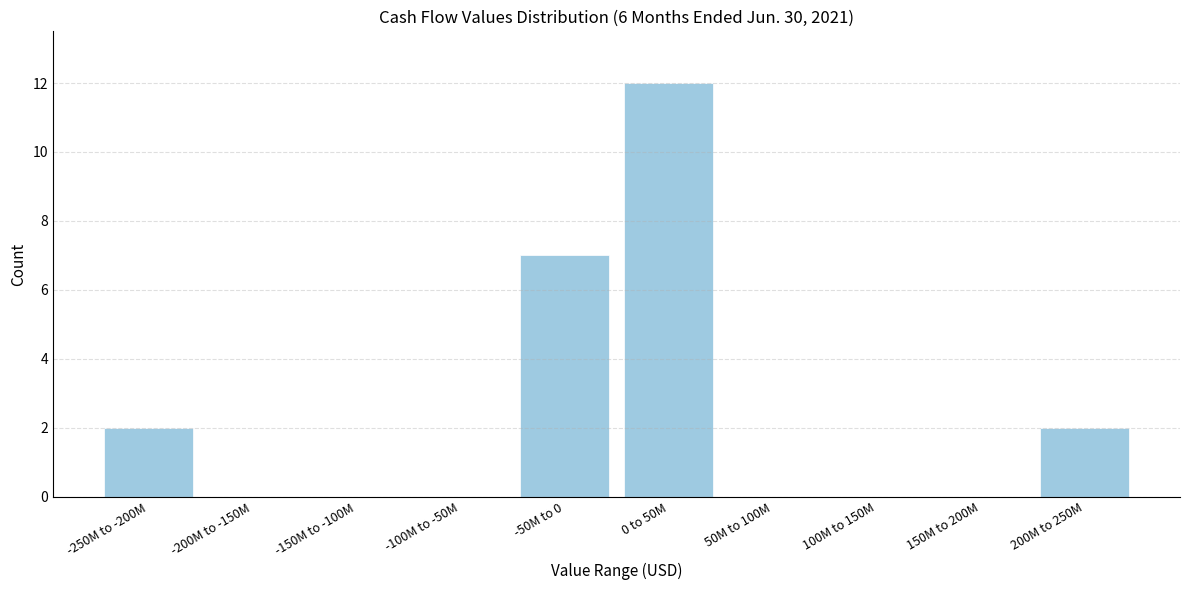

Reading right to left, extract all data points from this chart.

200M to 250M=2	150M to 200M=0	100M to 150M=0	50M to 100M=0	0 to 50M=12	-50M to 0=7	-100M to -50M=0	-150M to -100M=0	-200M to -150M=0	-250M to -200M=2